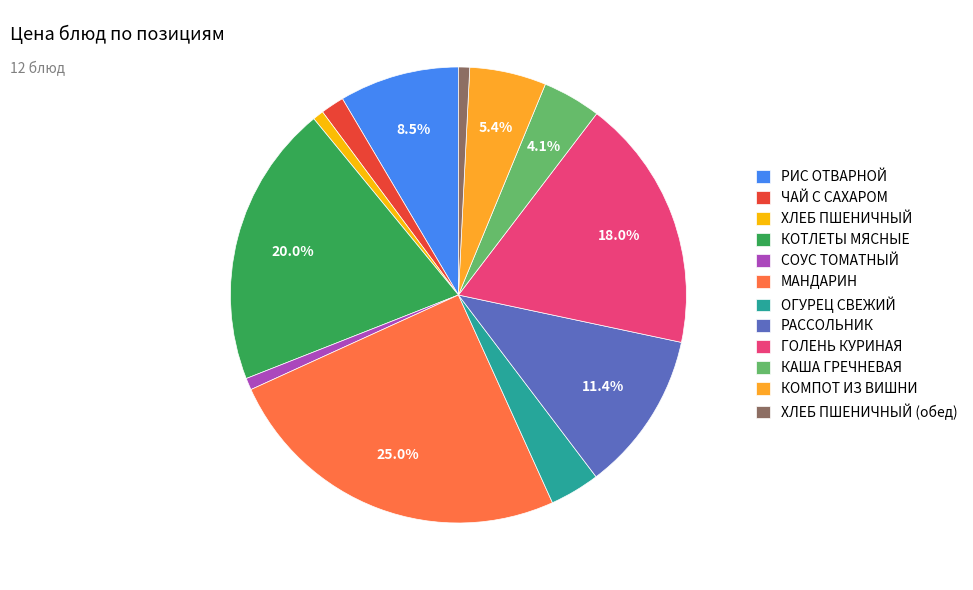

Which category has the biggest portion of the pie?

МАНДАРИН